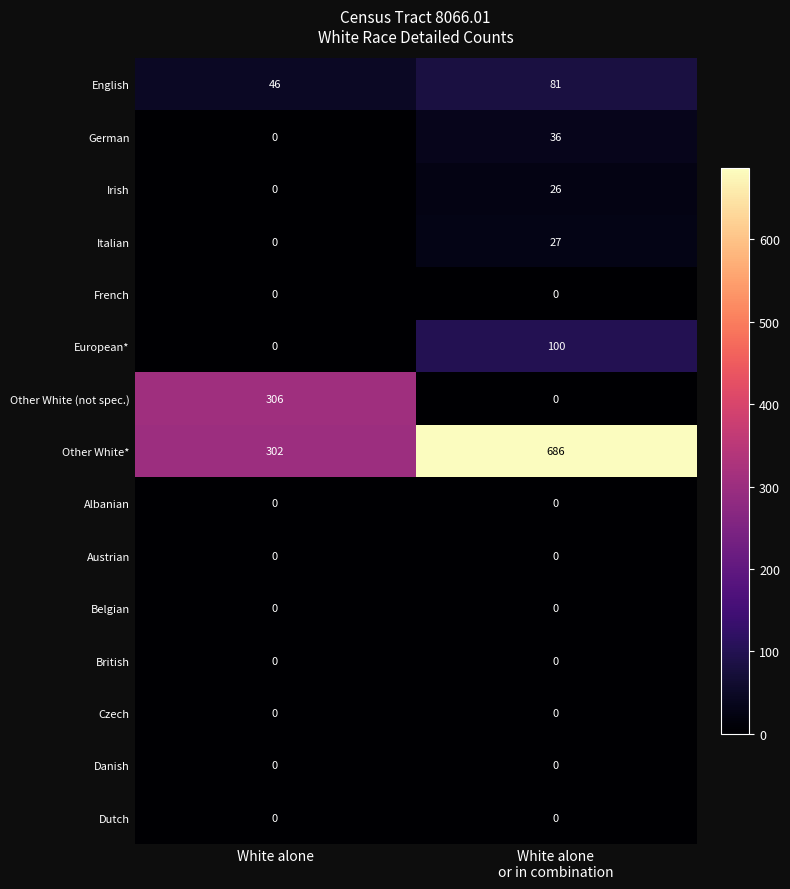

What is the spread (max minus min) of values at White alone?

306